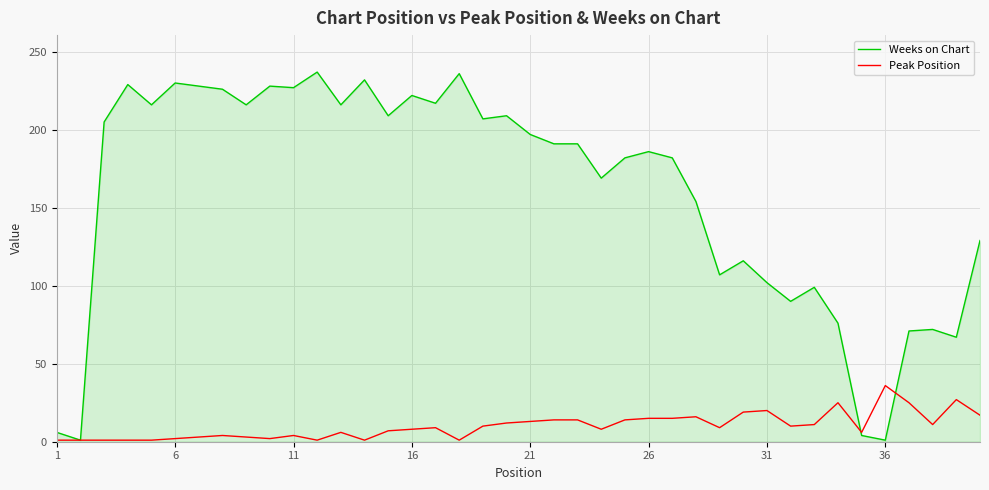

Rank the series by their maximum value, from lowest to highest.

Peak Position, Weeks on Chart